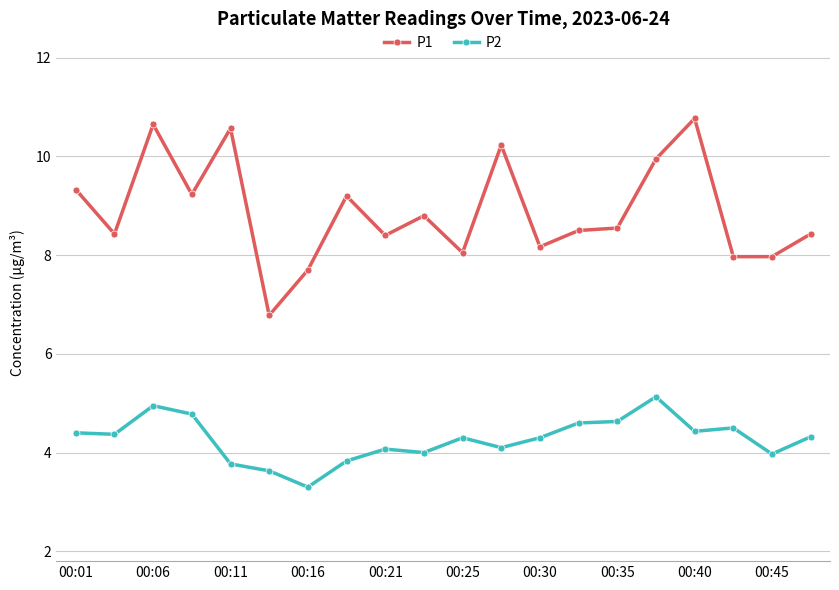

What is the minimum value for P1?

6.8